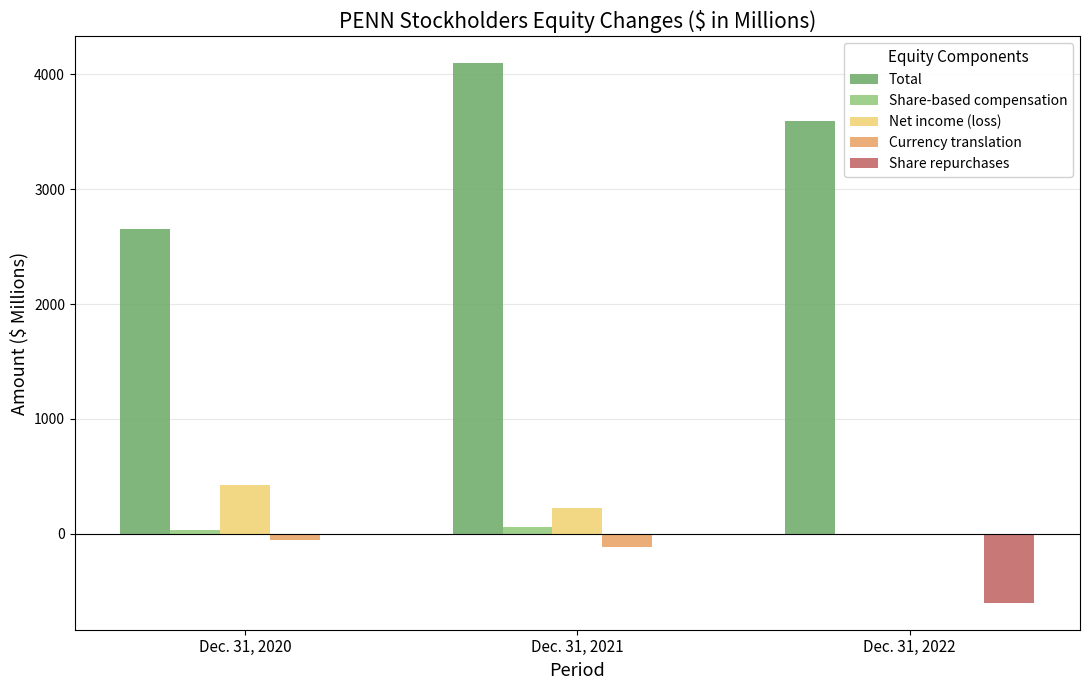

What are all the series names shown in the legend?

Total, Share-based compensation, Net income (loss), Currency translation, Share repurchases